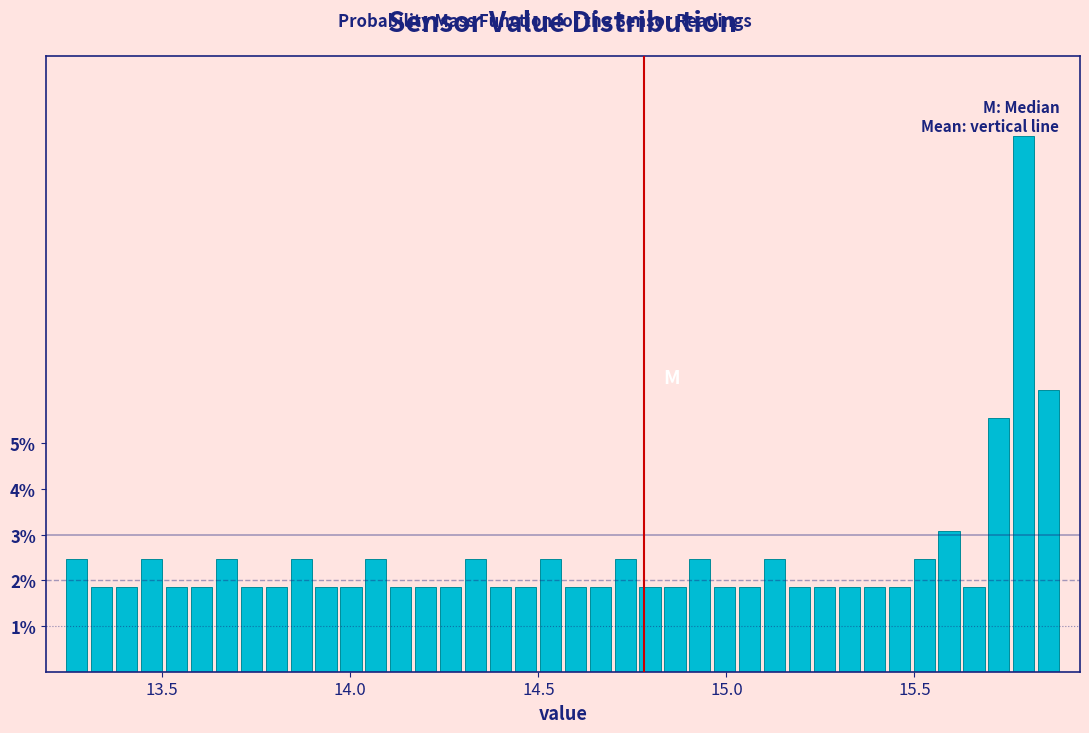

Around what value on the x-axis is the tallest bar? Give the approximate position of its centre, as read against the axis.

15.80